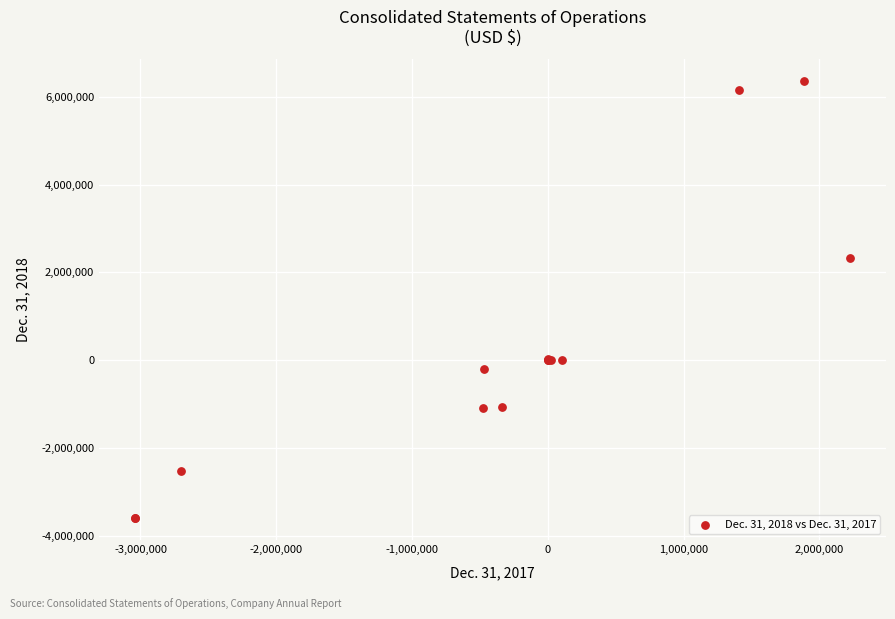

What Y value in the scatter plot is closest to 1377861?

2337446